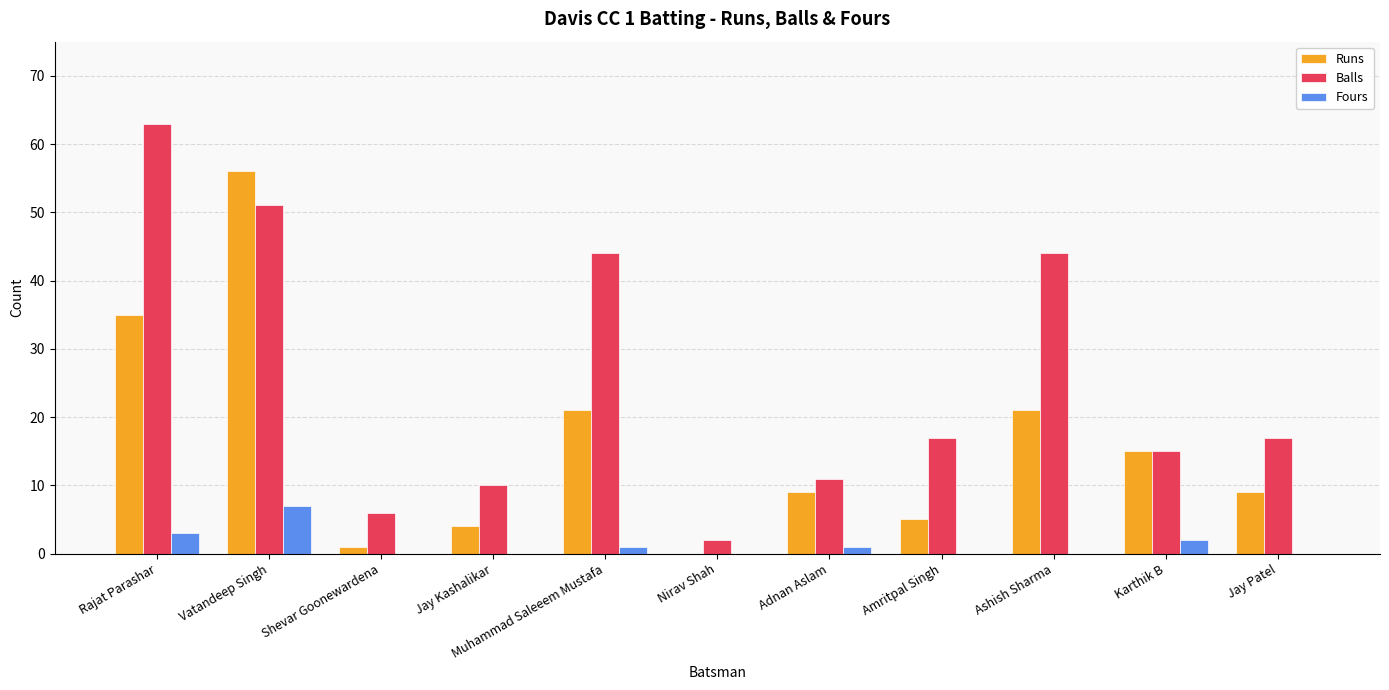

What is the highest value of the Fours series?

7